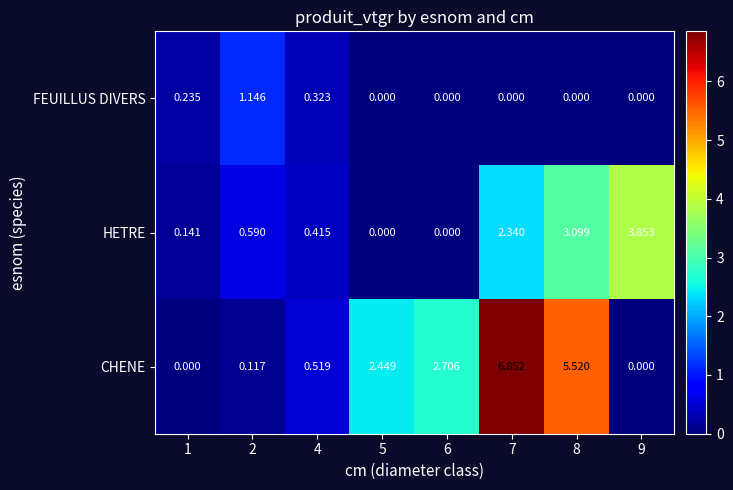

How many distinct data groups are displayed?

3